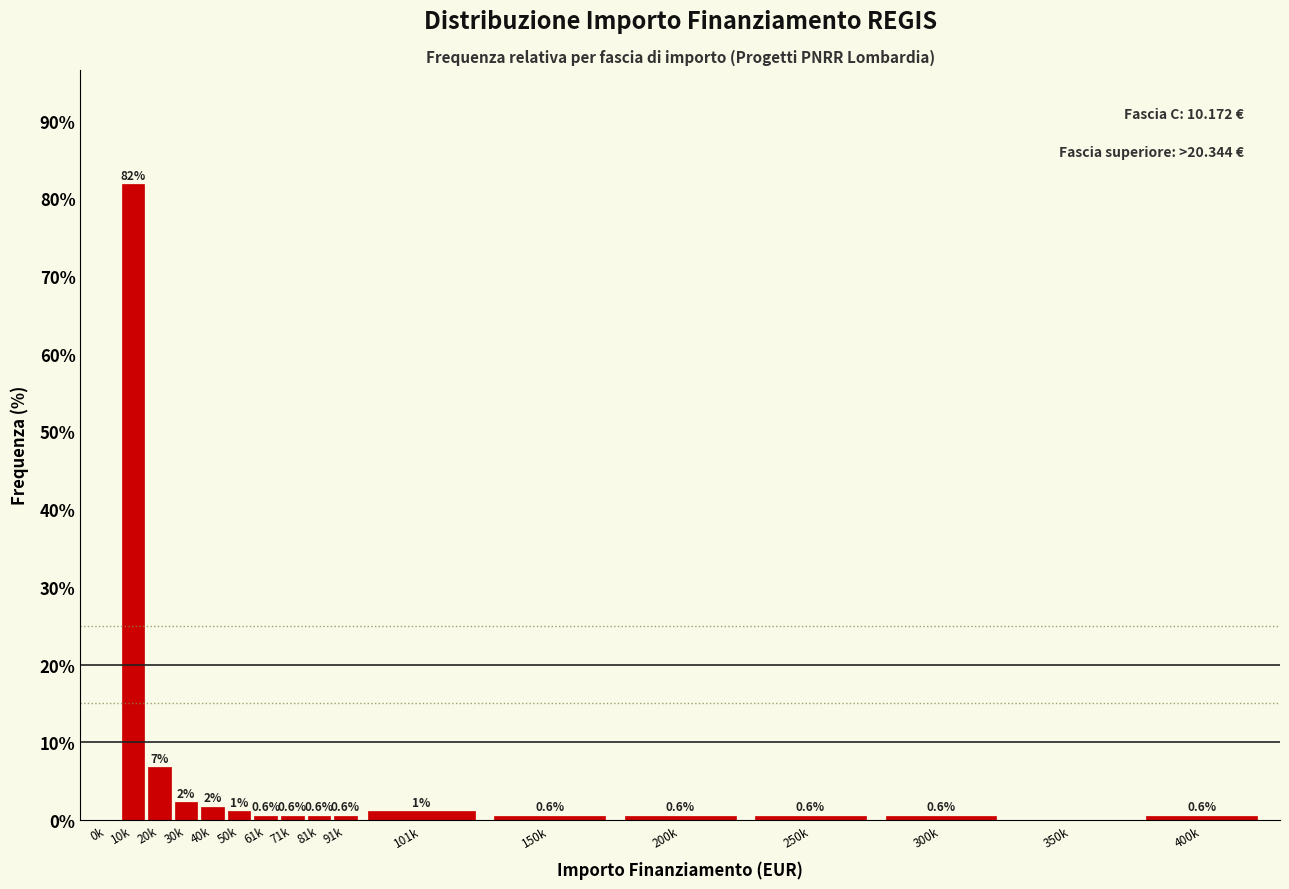

What is the greatest value displayed?

81.8